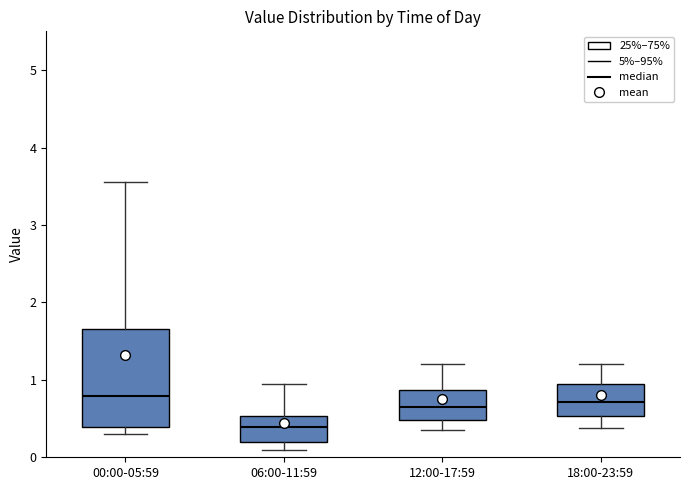

Where is the lower edge of the box for 18:00-23:59 on the y-axis? The values are not printed on the chart, so give them approximately, as read against the axis.

0.5